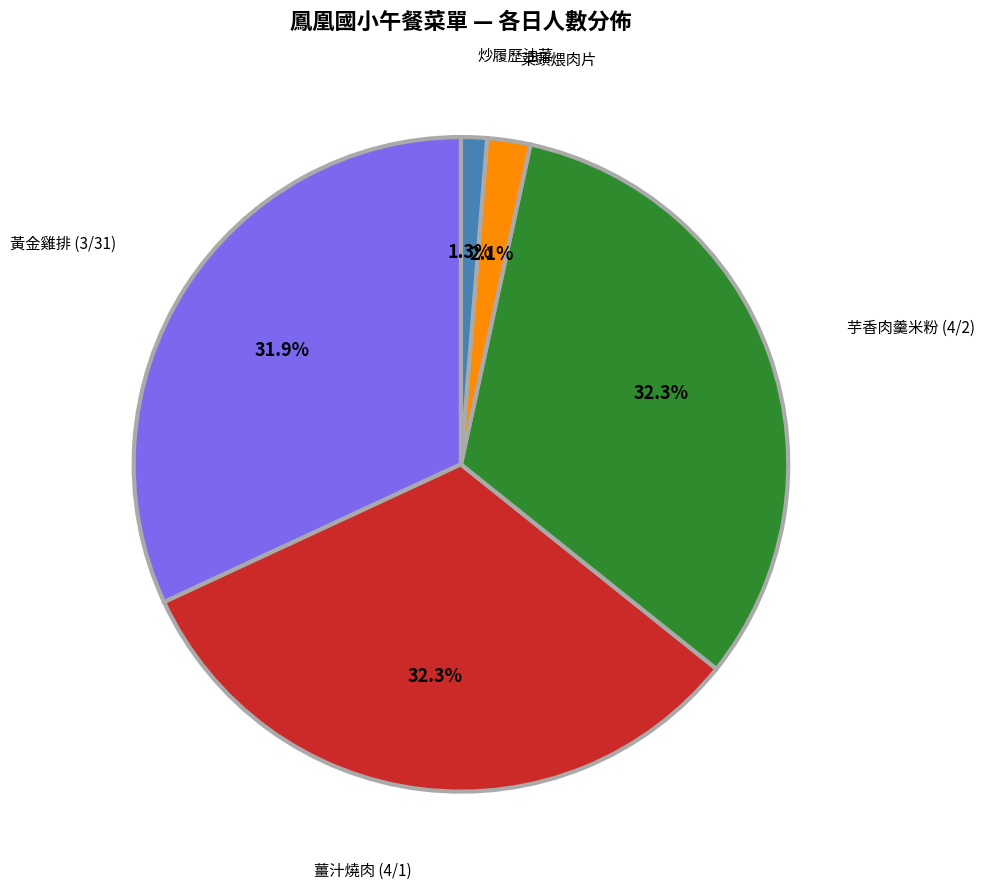

Is there a majority slice in this chart?

No